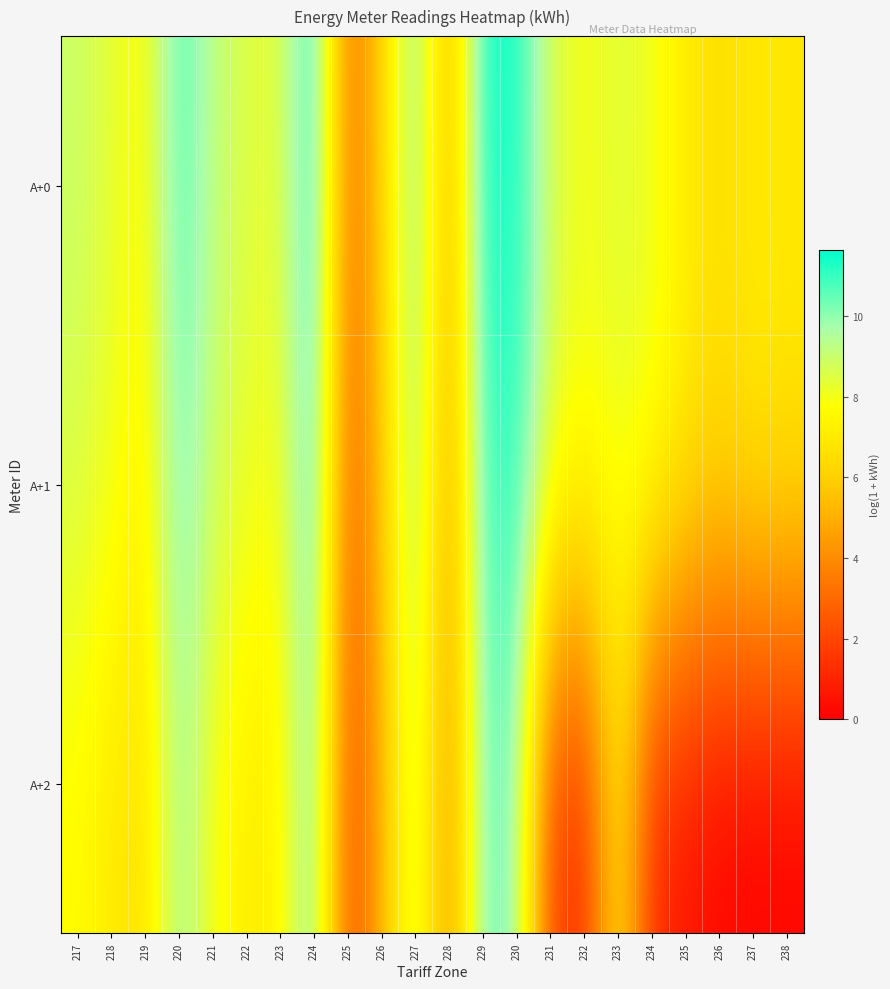

Which series has the largest total across all categories?

A+0